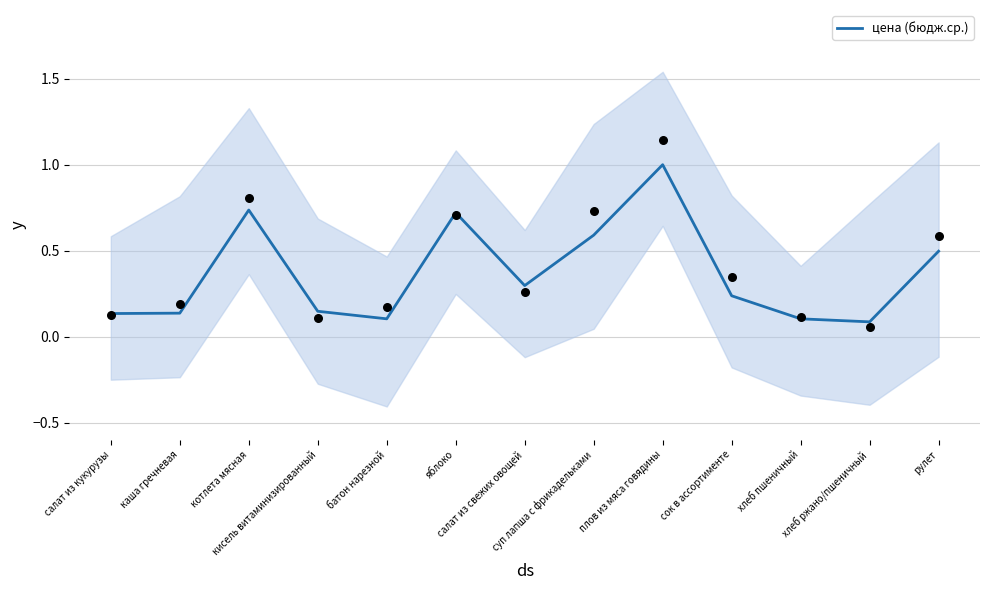

Between суп лапша с фрикадельками and каша гречневая, which is larger?

суп лапша с фрикадельками